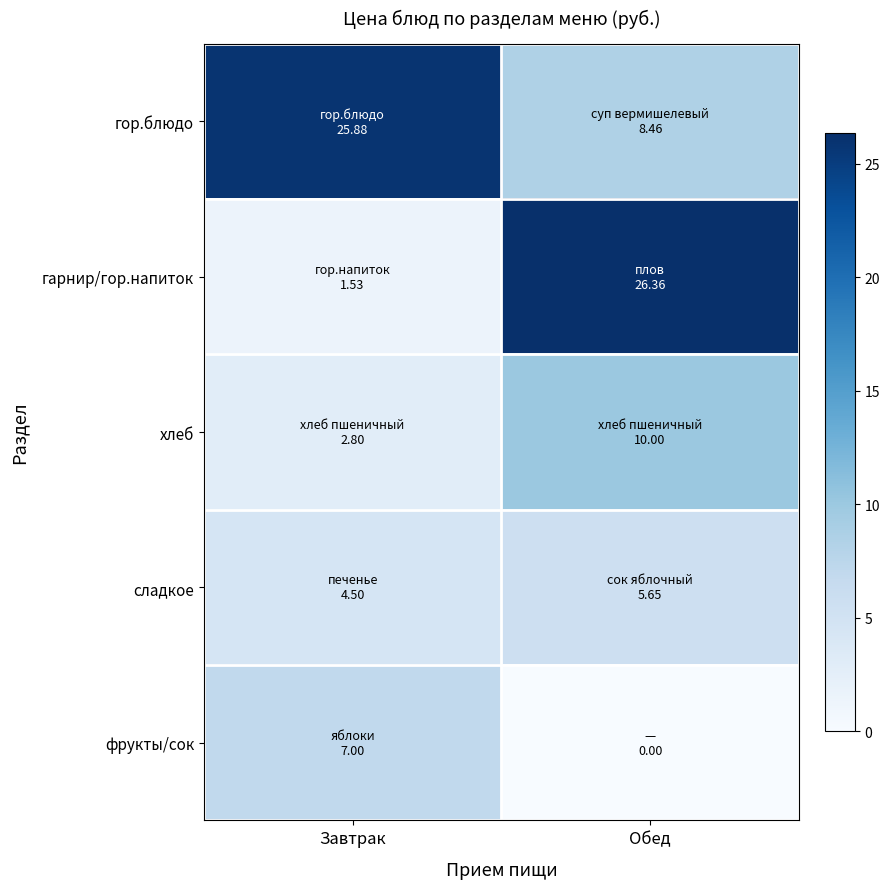

Between Завтрак and Обед, which series saw the biggest shift?

гарнир/гор.напиток